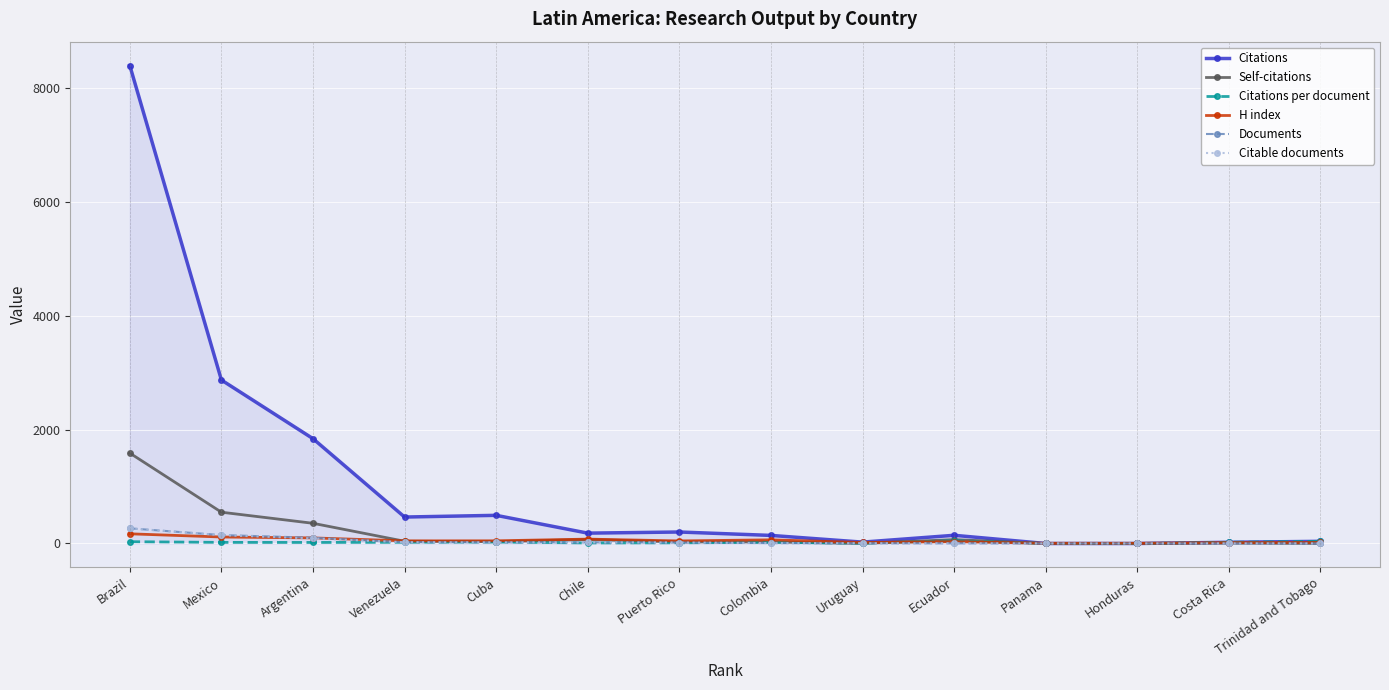

Between Argentina and Venezuela, which series saw the biggest shift?

Citations